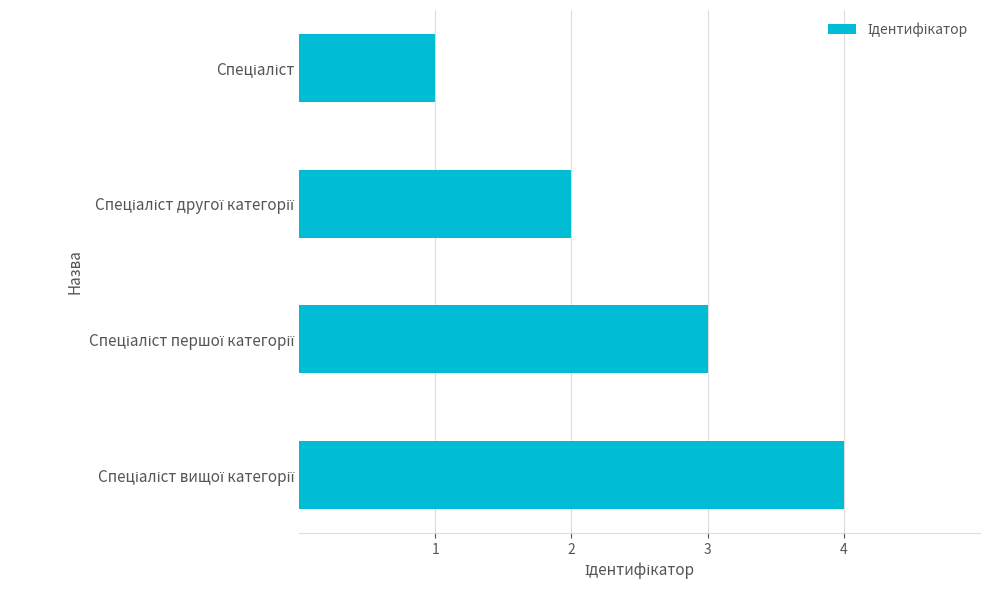

What is the sum of all values?

10